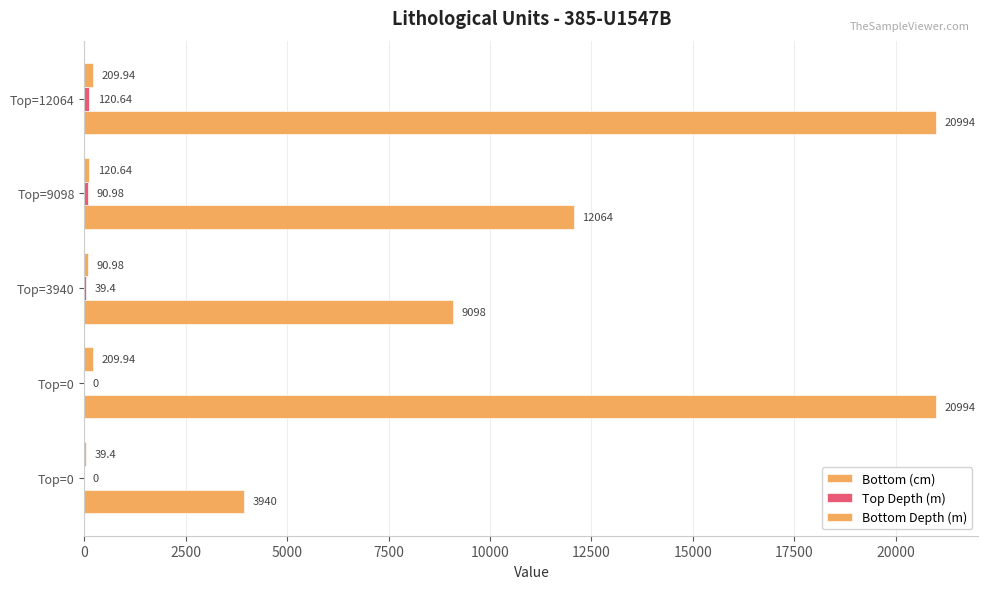

Count the number of data series in this chart.

3